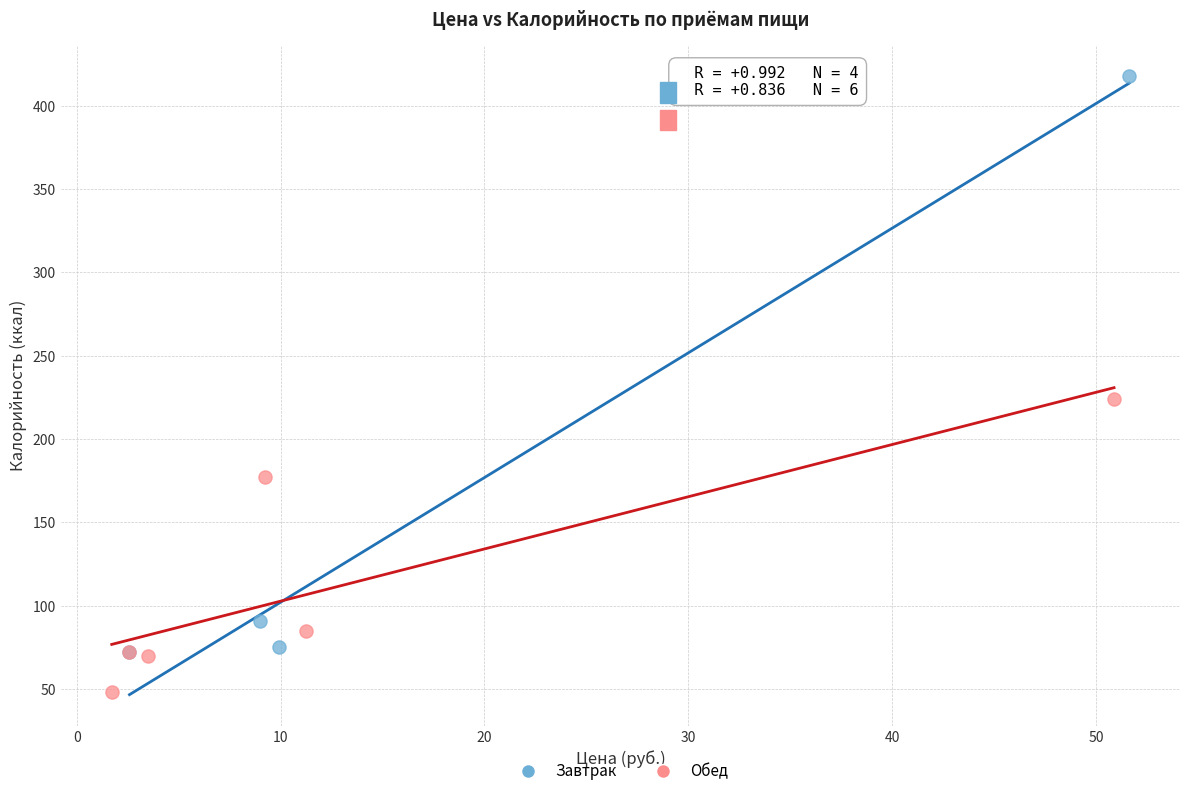

What are all the series names shown in the legend?

Завтрак, Обед